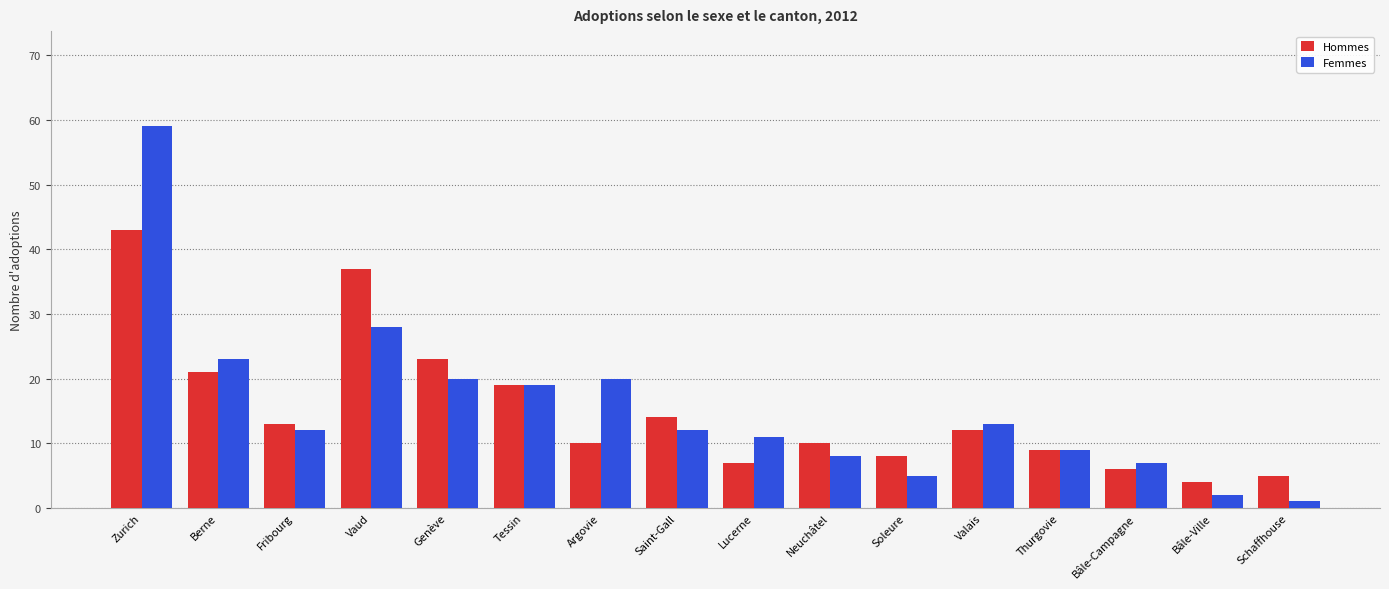

At which category is the sum across all series the highest?

Zurich